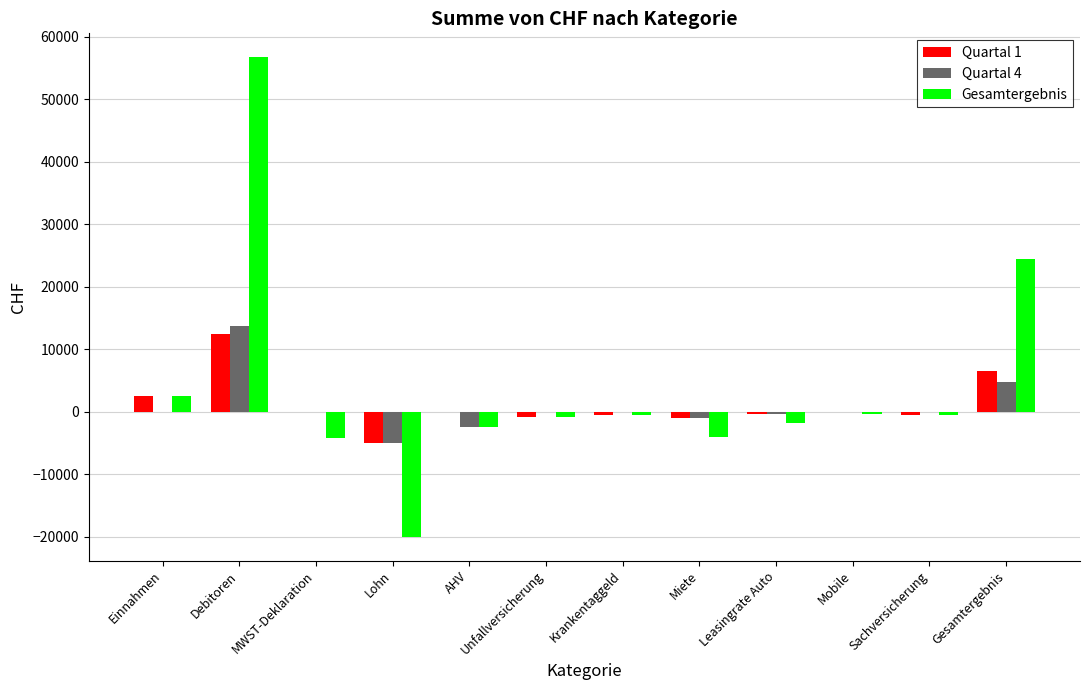

True or false: Quartal 1 has a value of 17588 at Debitoren.

False